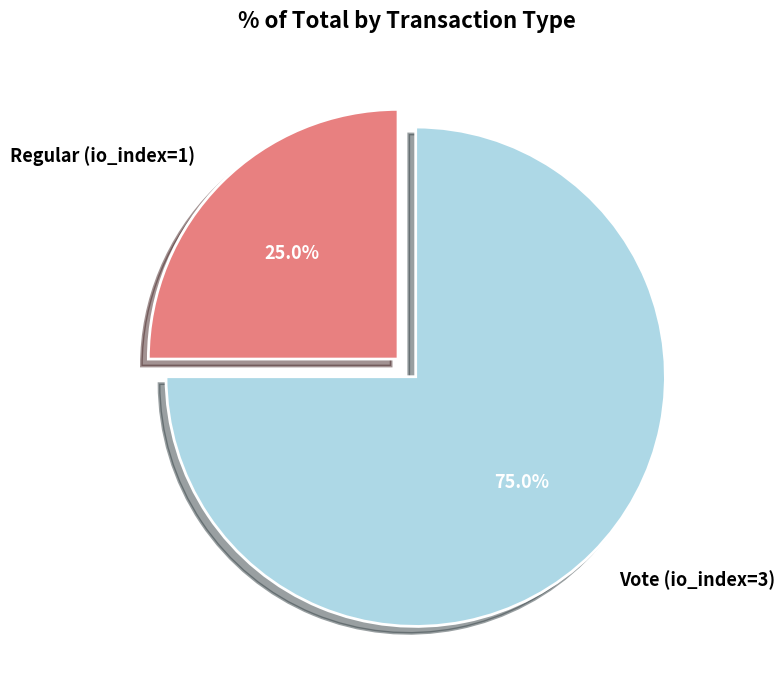

To the nearest percent, what portion does Regular (io_index=1) represent?

25%